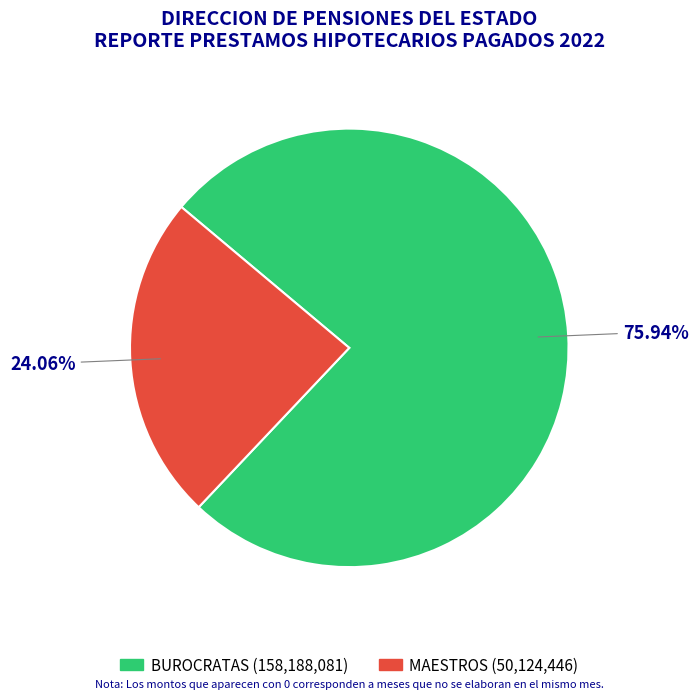

Which has a higher value, MAESTROS or BUROCRATAS?

BUROCRATAS